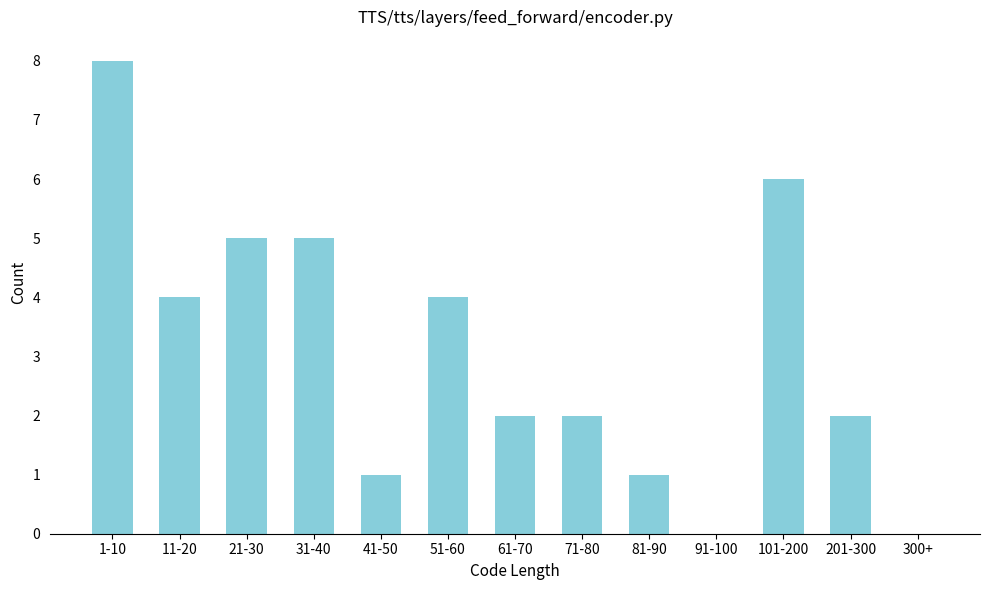

Reading right to left, extract all data points from this chart.

300+=0	201-300=2	101-200=6	91-100=0	81-90=1	71-80=2	61-70=2	51-60=4	41-50=1	31-40=5	21-30=5	11-20=4	1-10=8